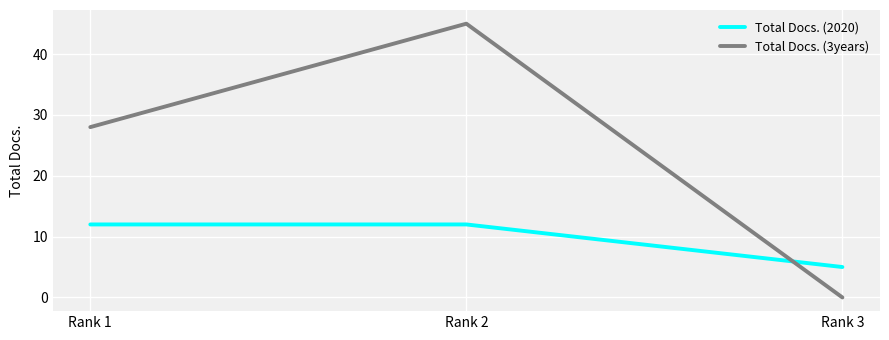

What is the sum of the Total Docs. (2020) values at Rank 2 and Rank 3?

17